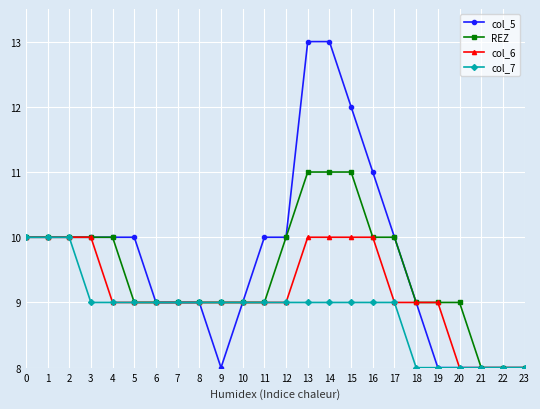

Which series has the widest spread of values?

col_5